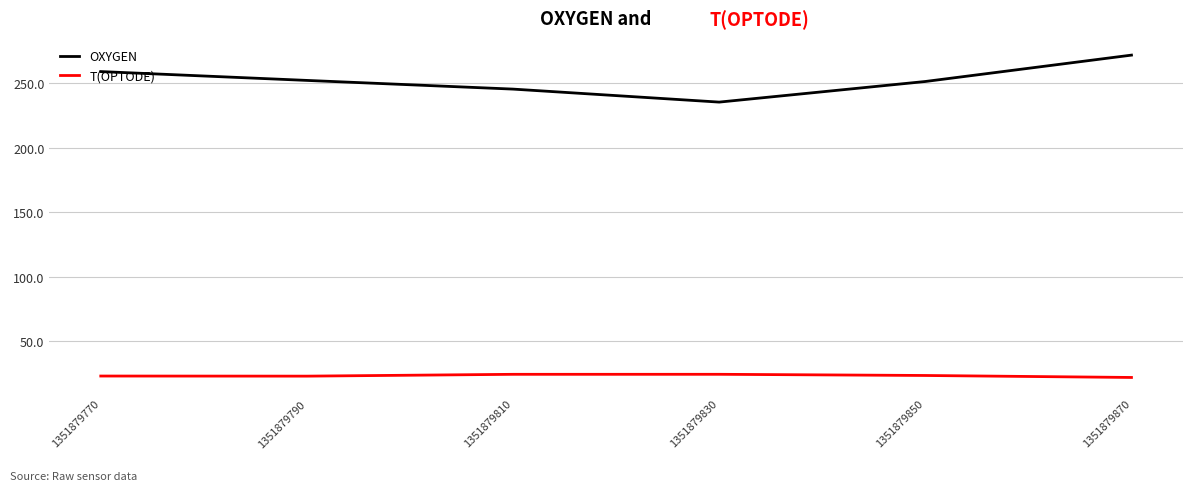

True or false: T(OPTODE) has a value of 31.9 at 1351879870.

False